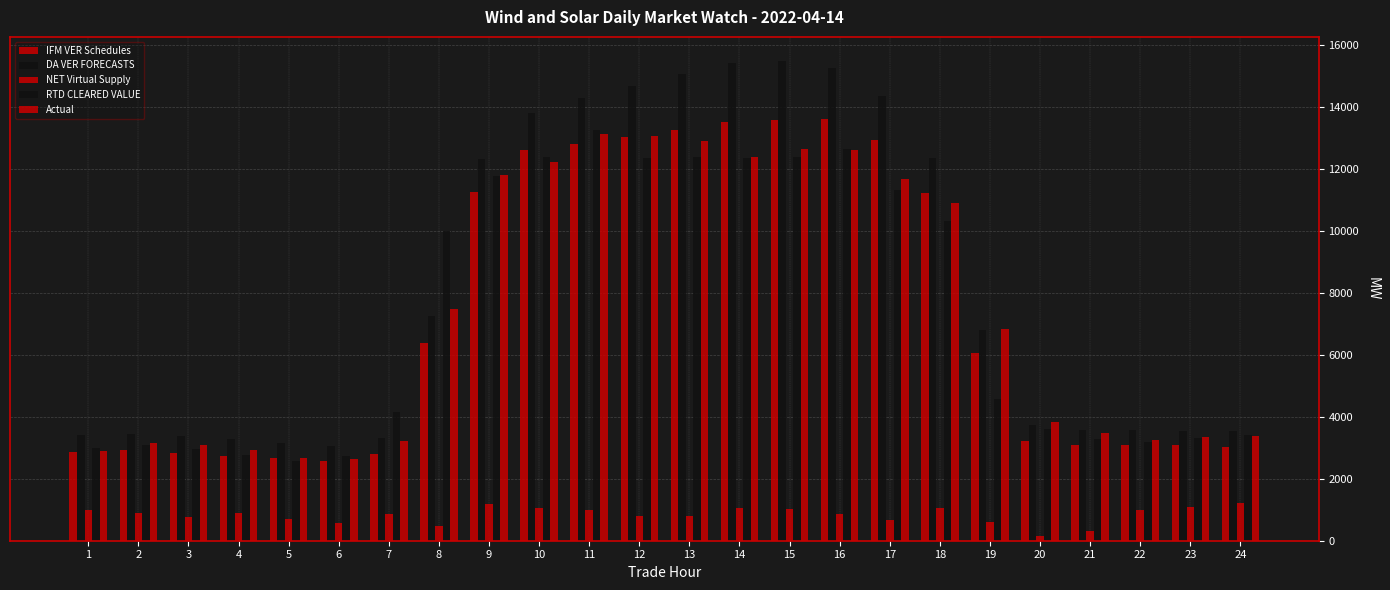

How many groups of bars are there?

24